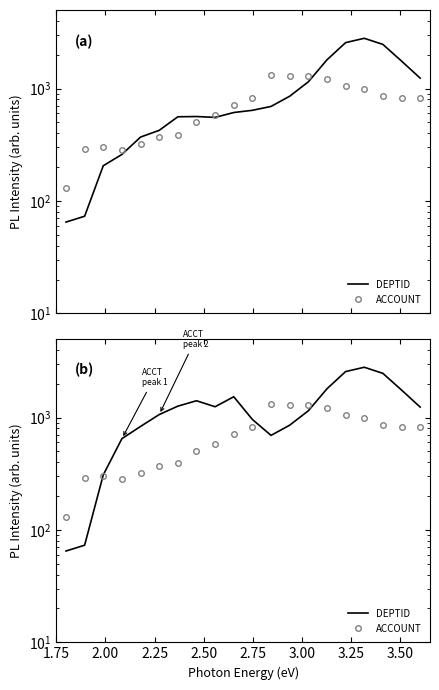

How many times do ACCOUNT and DEPTID cross each other?

3